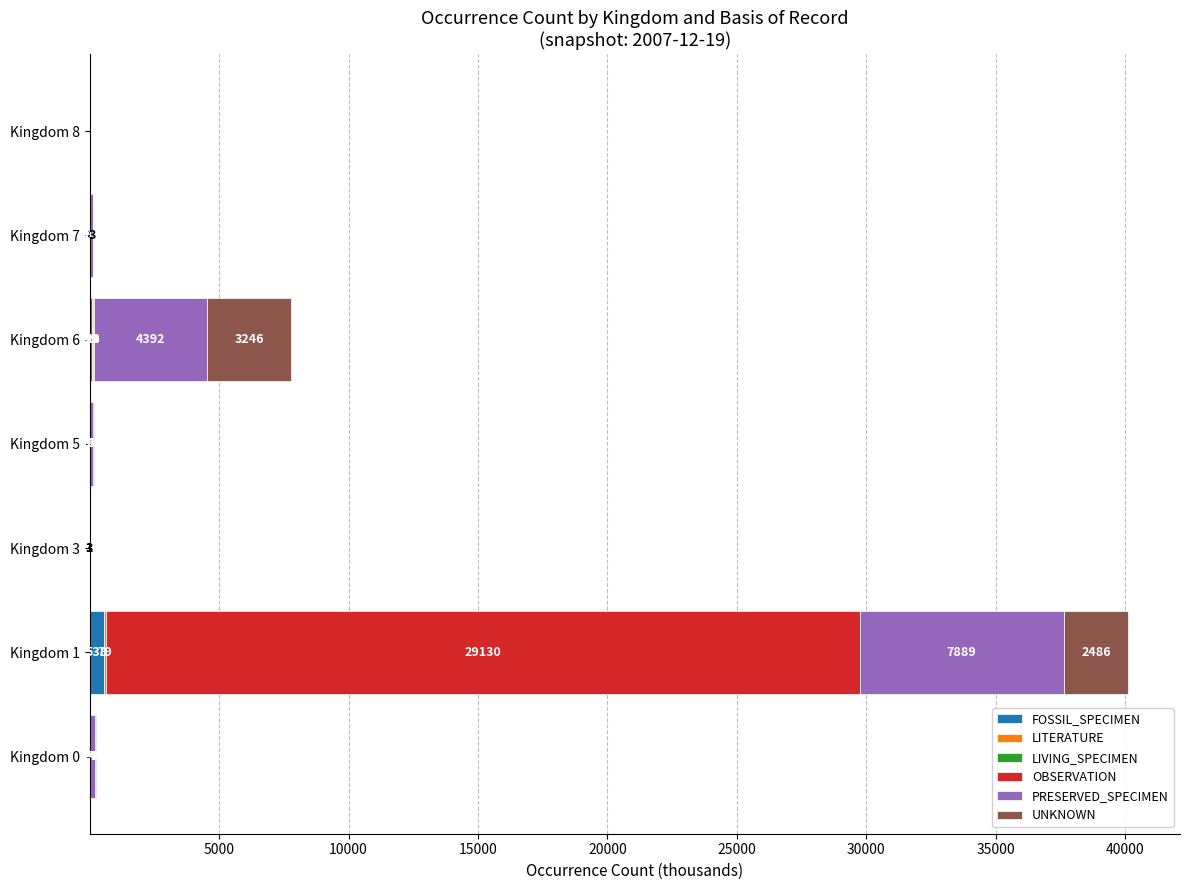

What is the highest value of the FOSSIL_SPECIMEN series?

538.5